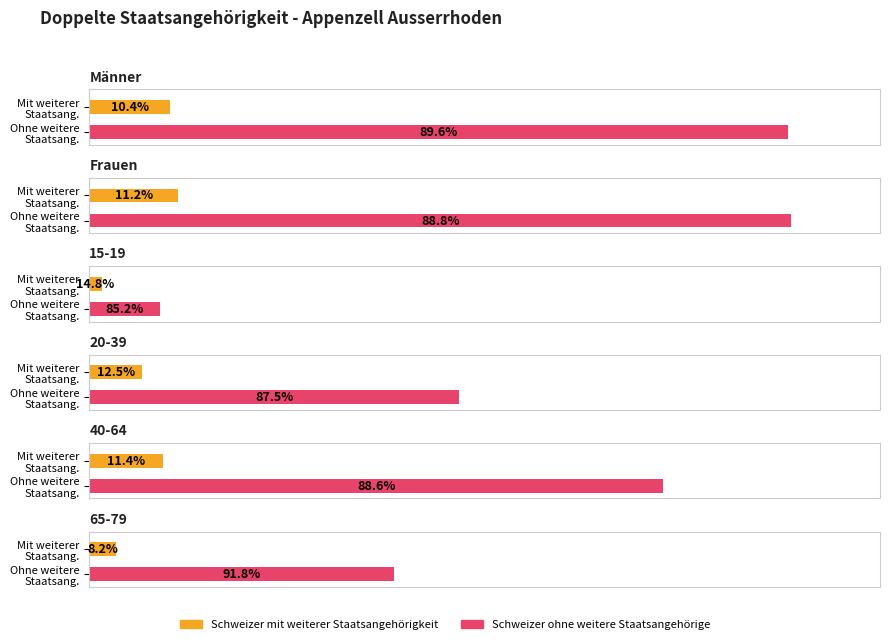

Is it true that Schweizer ohne weitere Staatsangehörige equals 10656.1 at 65-79?

False